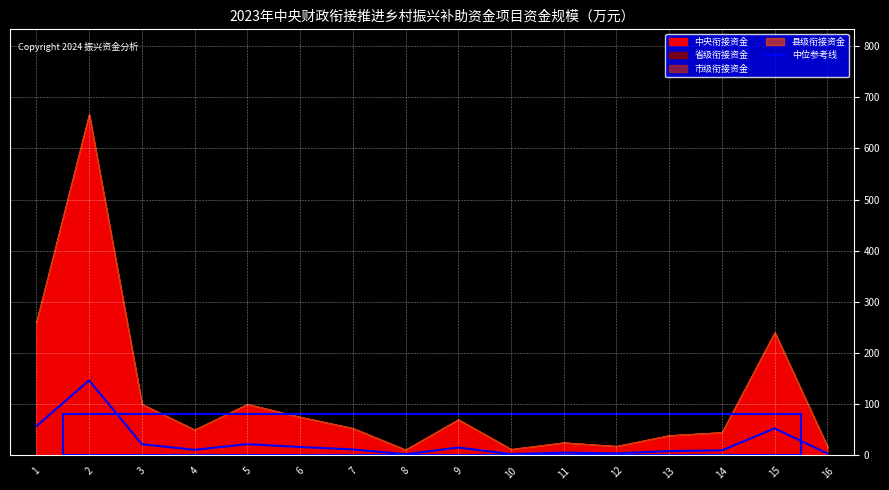

Reading left to right, extract all data points from this chart.

57.2	146.5	22.0	11.0	22.0	16.5	11.7	2.4	15.4	2.6	5.5	4.0	8.6	9.9	52.8	3.7